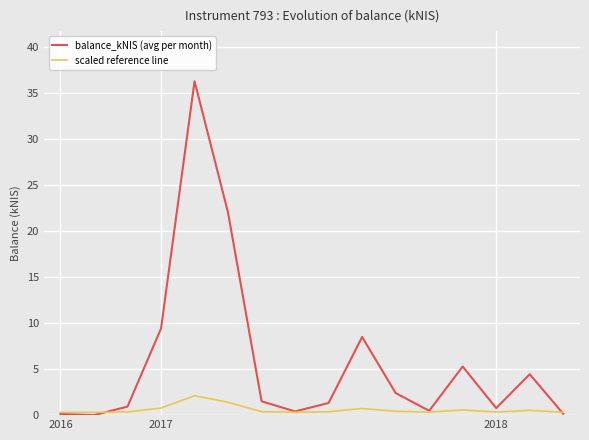

Which series has the largest total across all categories?

balance_kNIS (avg per month)